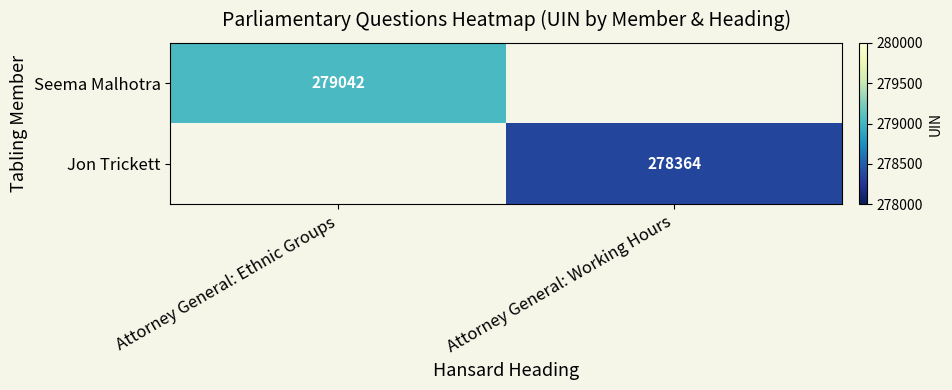

Which has a higher value, Attorney General: Working Hours or Attorney General: Ethnic Groups?

Attorney General: Ethnic Groups